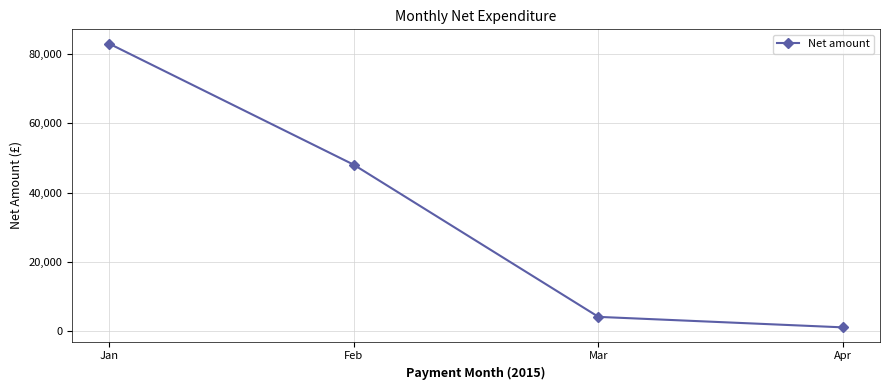

Which has a higher value, Apr or Mar?

Mar